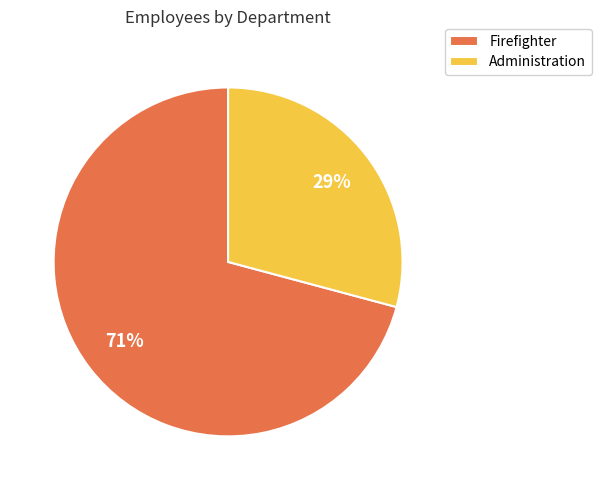

To the nearest percent, what is the average slice percentage?

50%